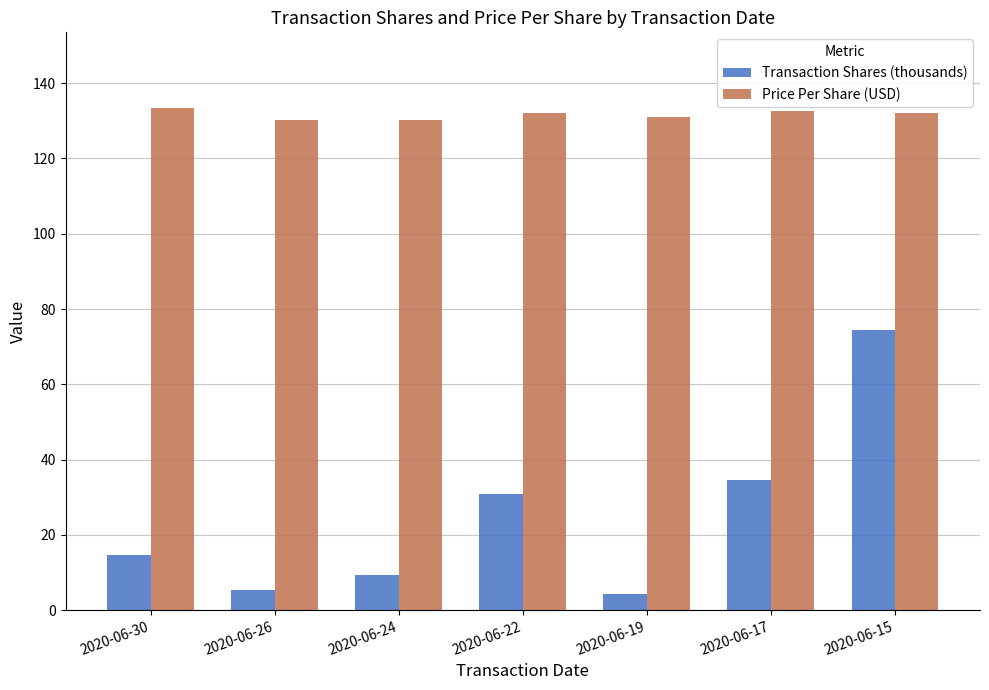

What is the lowest value of the Transaction Shares (thousands) series?

4.2